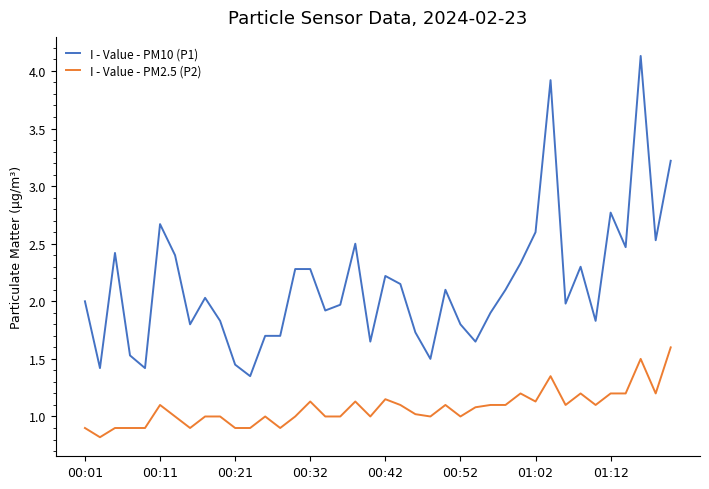

List the series in order of their overall mean, lowest first.

I - Value - PM2.5 (P2), I - Value - PM10 (P1)